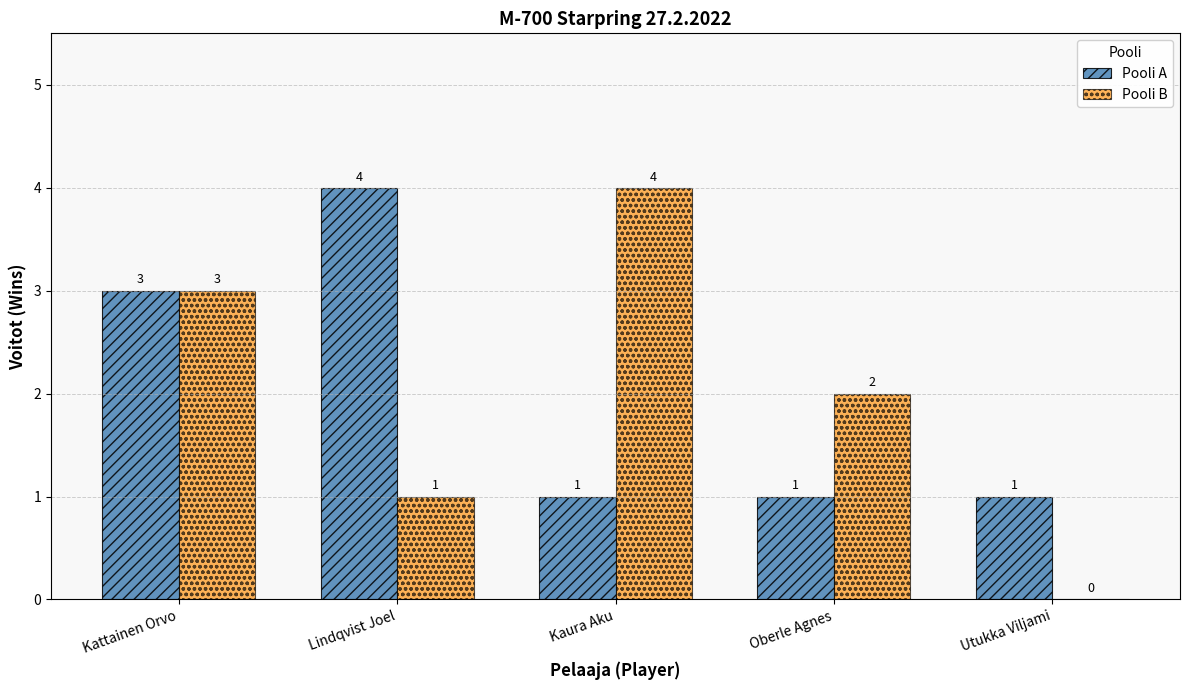

The value of Pooli B at Lindqvist Joel is 0. True or false?

False